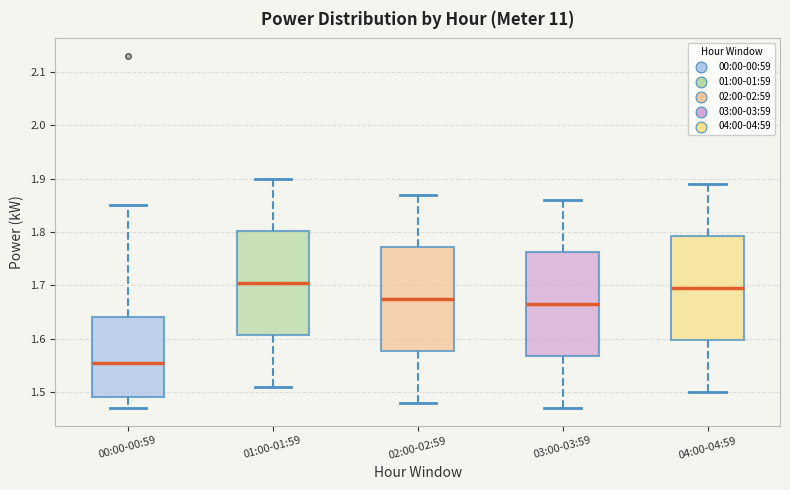

Reading left to right, transcribe this box plot: for each box, give where its median line is, the range the box spans, and where its two whiskers end, as read against the y-axis. The values are not printed on the chart, so give them approximately, as read against the axis.

00:00-00:59: median 1.56, box 1.49 to 1.64, whiskers 1.47 to 1.85
01:00-01:59: median 1.71, box 1.61 to 1.80, whiskers 1.51 to 1.90
02:00-02:59: median 1.68, box 1.58 to 1.77, whiskers 1.48 to 1.87
03:00-03:59: median 1.67, box 1.57 to 1.76, whiskers 1.47 to 1.86
04:00-04:59: median 1.70, box 1.60 to 1.79, whiskers 1.50 to 1.89